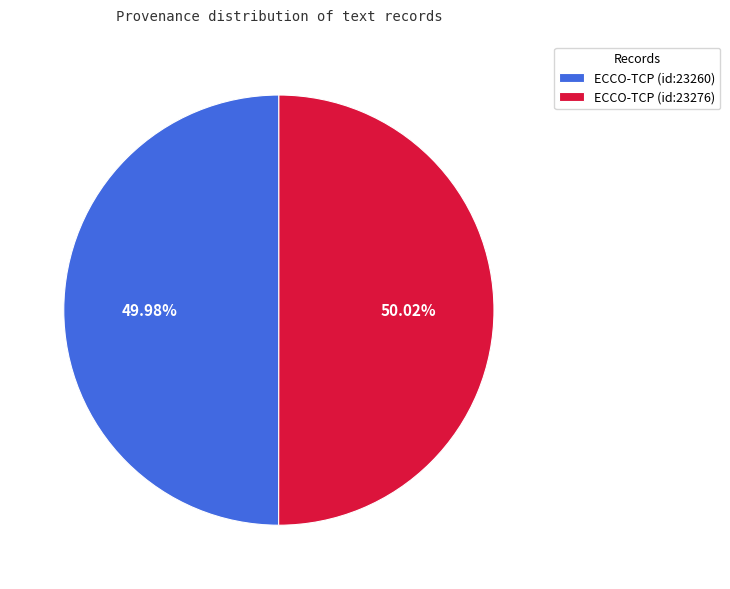

To the nearest percent, what is the average slice percentage?

50%